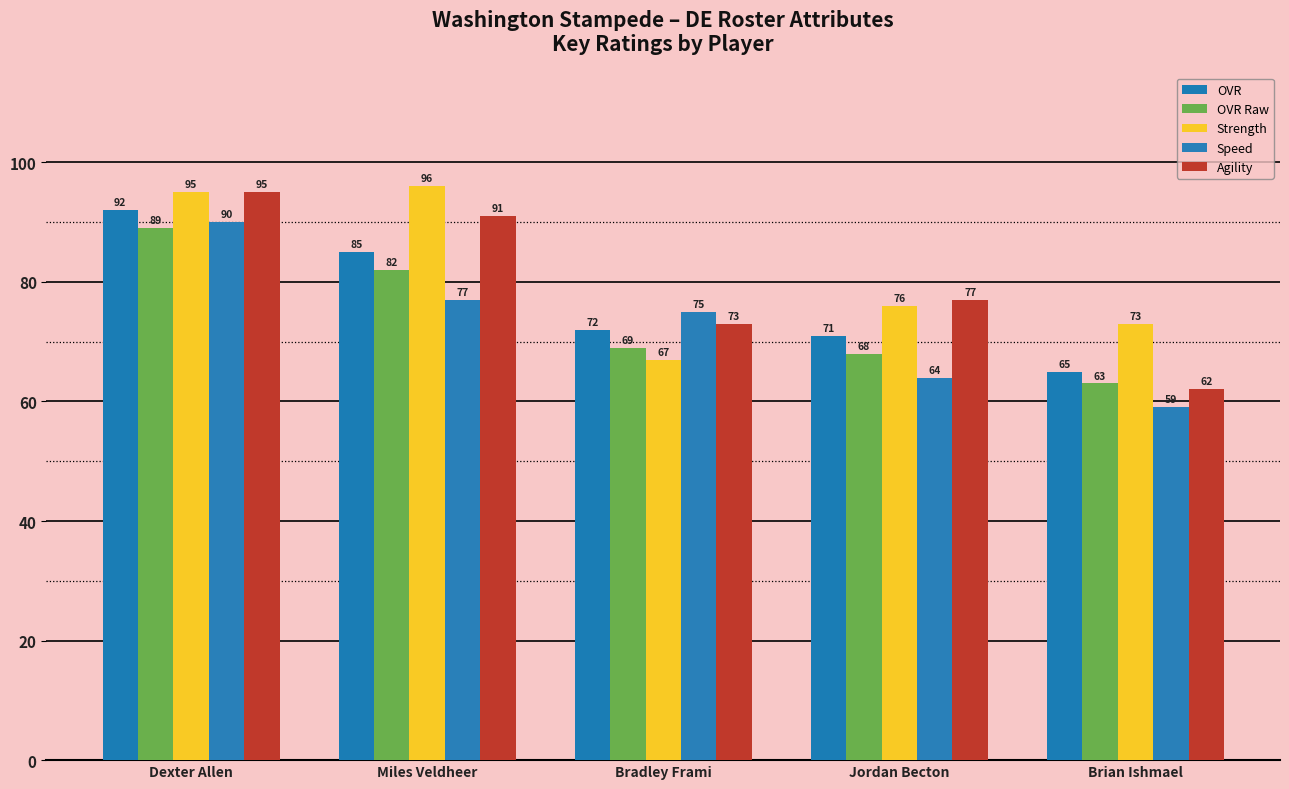

Is it true that Agility equals 91 at Miles Veldheer?

True